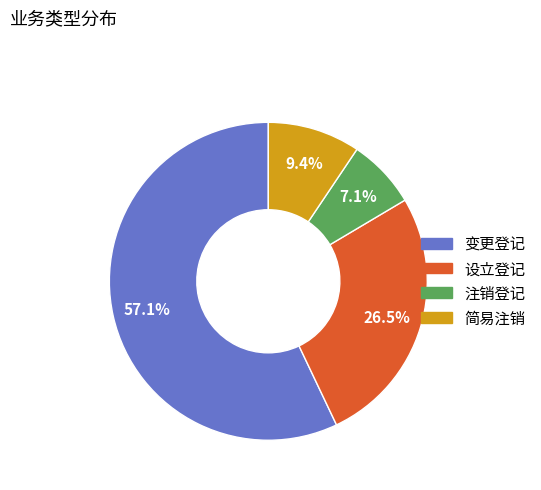

How many slices are in this pie chart?

4